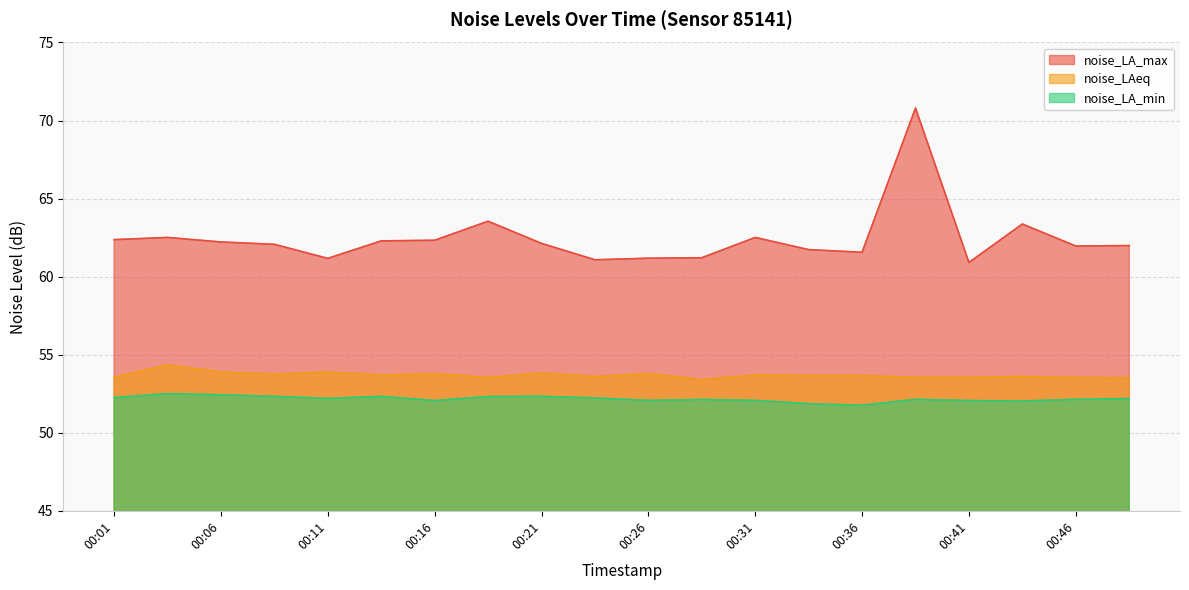

Reading left to right, what are all the values shown in this chart?

noise_LA_max: 00:01=62.4	00:04=62.5	00:06=62.2	00:08=62.1	00:11=61.2	00:13=62.3	00:16=62.3	00:18=63.5	00:21=62.1	00:23=61.1	00:26=61.2	00:28=61.2	00:31=62.5	00:33=61.7	00:36=61.6	00:38=70.8	00:41=60.9	00:43=63.4	00:46=62.0	00:48=62.0
noise_LAeq: 00:01=53.5	00:04=54.3	00:06=53.9	00:08=53.7	00:11=53.9	00:13=53.7	00:16=53.8	00:18=53.5	00:21=53.8	00:23=53.6	00:26=53.8	00:28=53.4	00:31=53.7	00:33=53.7	00:36=53.7	00:38=53.5	00:41=53.5	00:43=53.6	00:46=53.5	00:48=53.5
noise_LA_min: 00:01=52.3	00:04=52.5	00:06=52.4	00:08=52.3	00:11=52.2	00:13=52.3	00:16=52.1	00:18=52.3	00:21=52.3	00:23=52.2	00:26=52.1	00:28=52.1	00:31=52.1	00:33=51.9	00:36=51.8	00:38=52.1	00:41=52.1	00:43=52.0	00:46=52.1	00:48=52.2